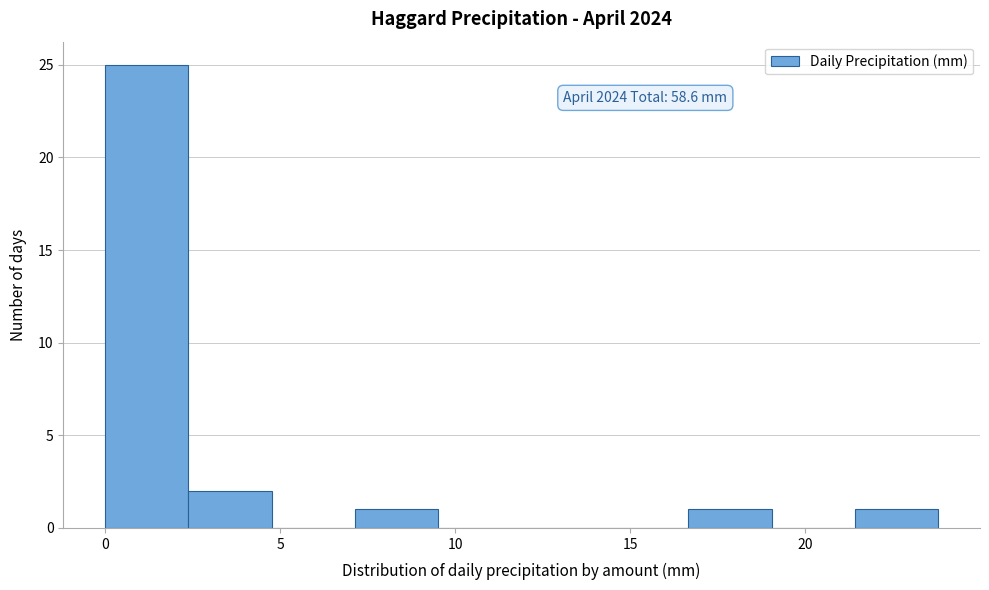

Which range on the x-axis has the tallest bar?

0.0 to 2.5